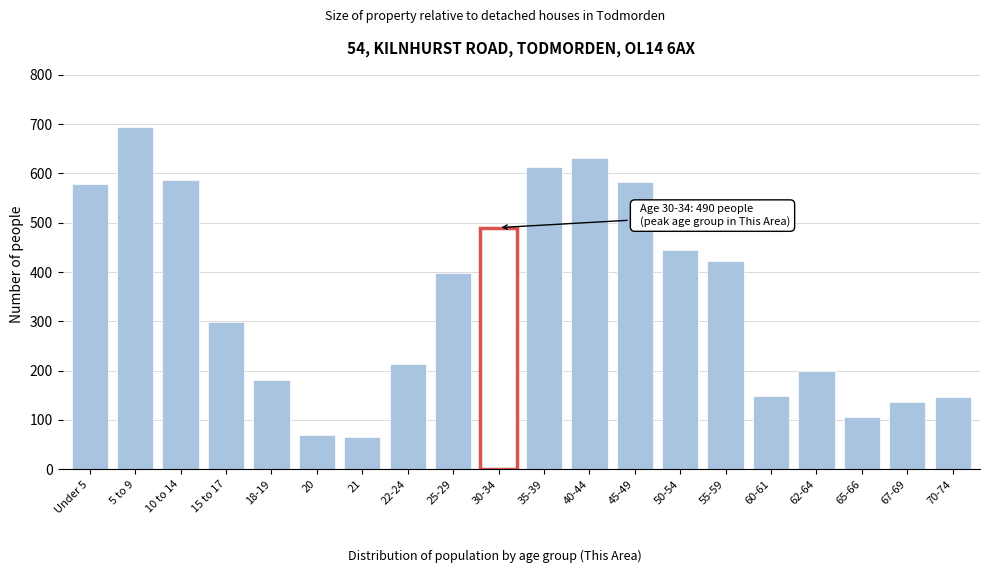

What is the difference between the maximum and minimum values?

627